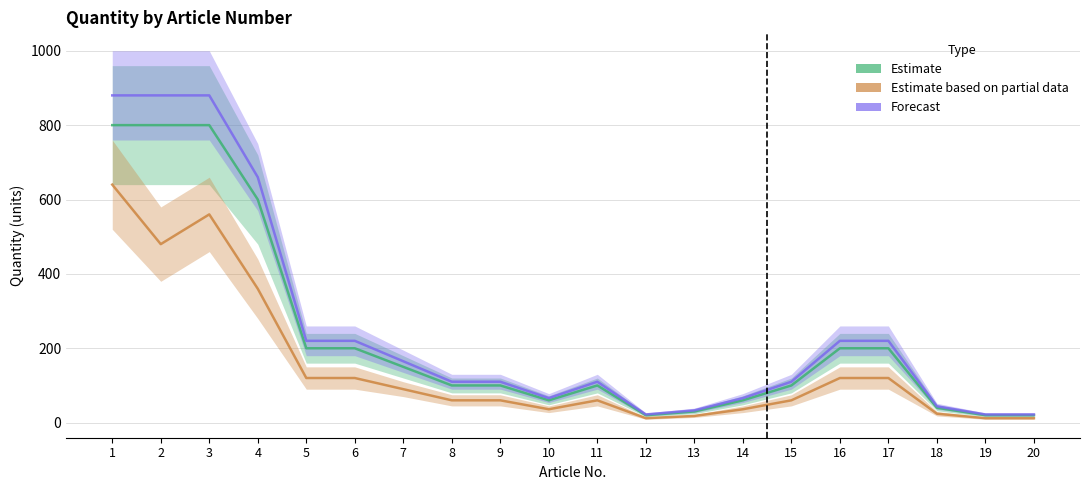

What is the difference between the second highest and second lowest values in the Estimate based on partial data series?

548